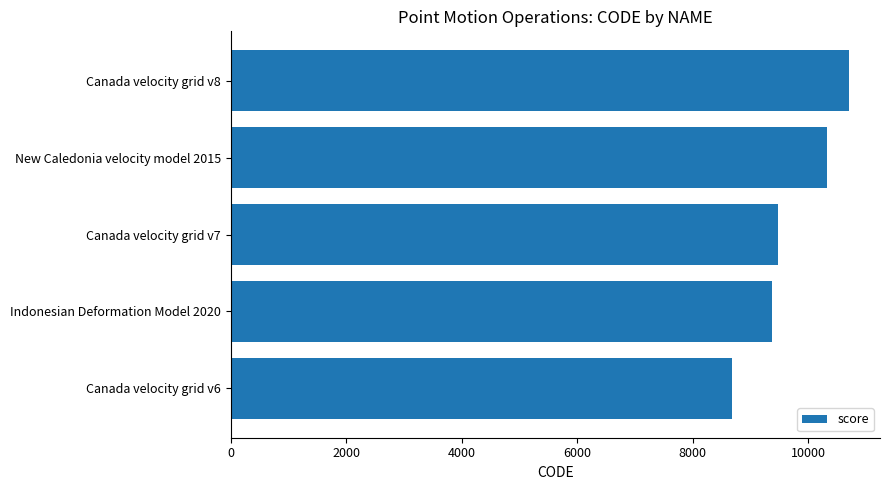

The value at Canada velocity grid v6 is 5353. True or false?

False